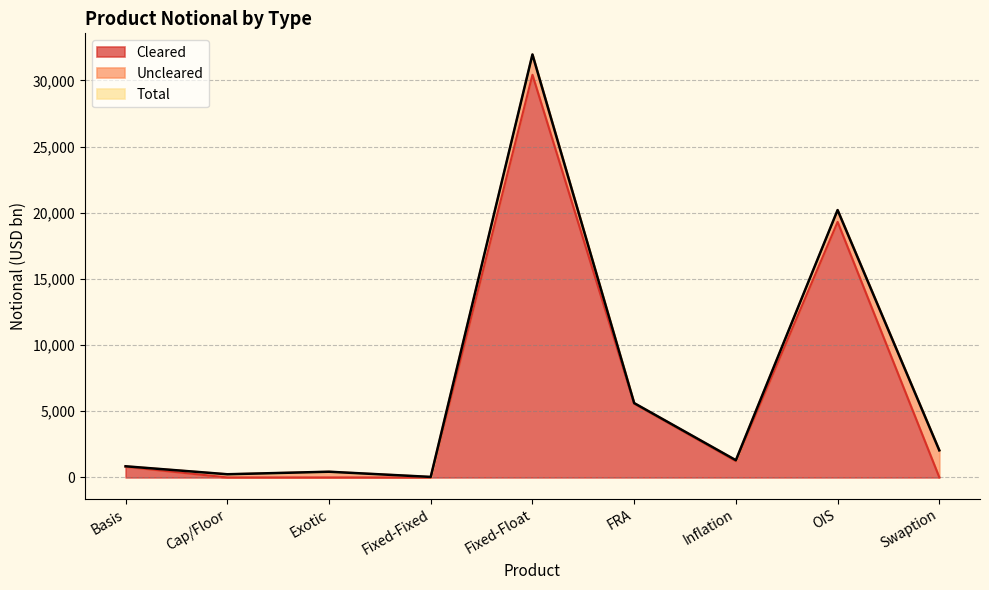

Which series has the largest range (max minus min)?

Total